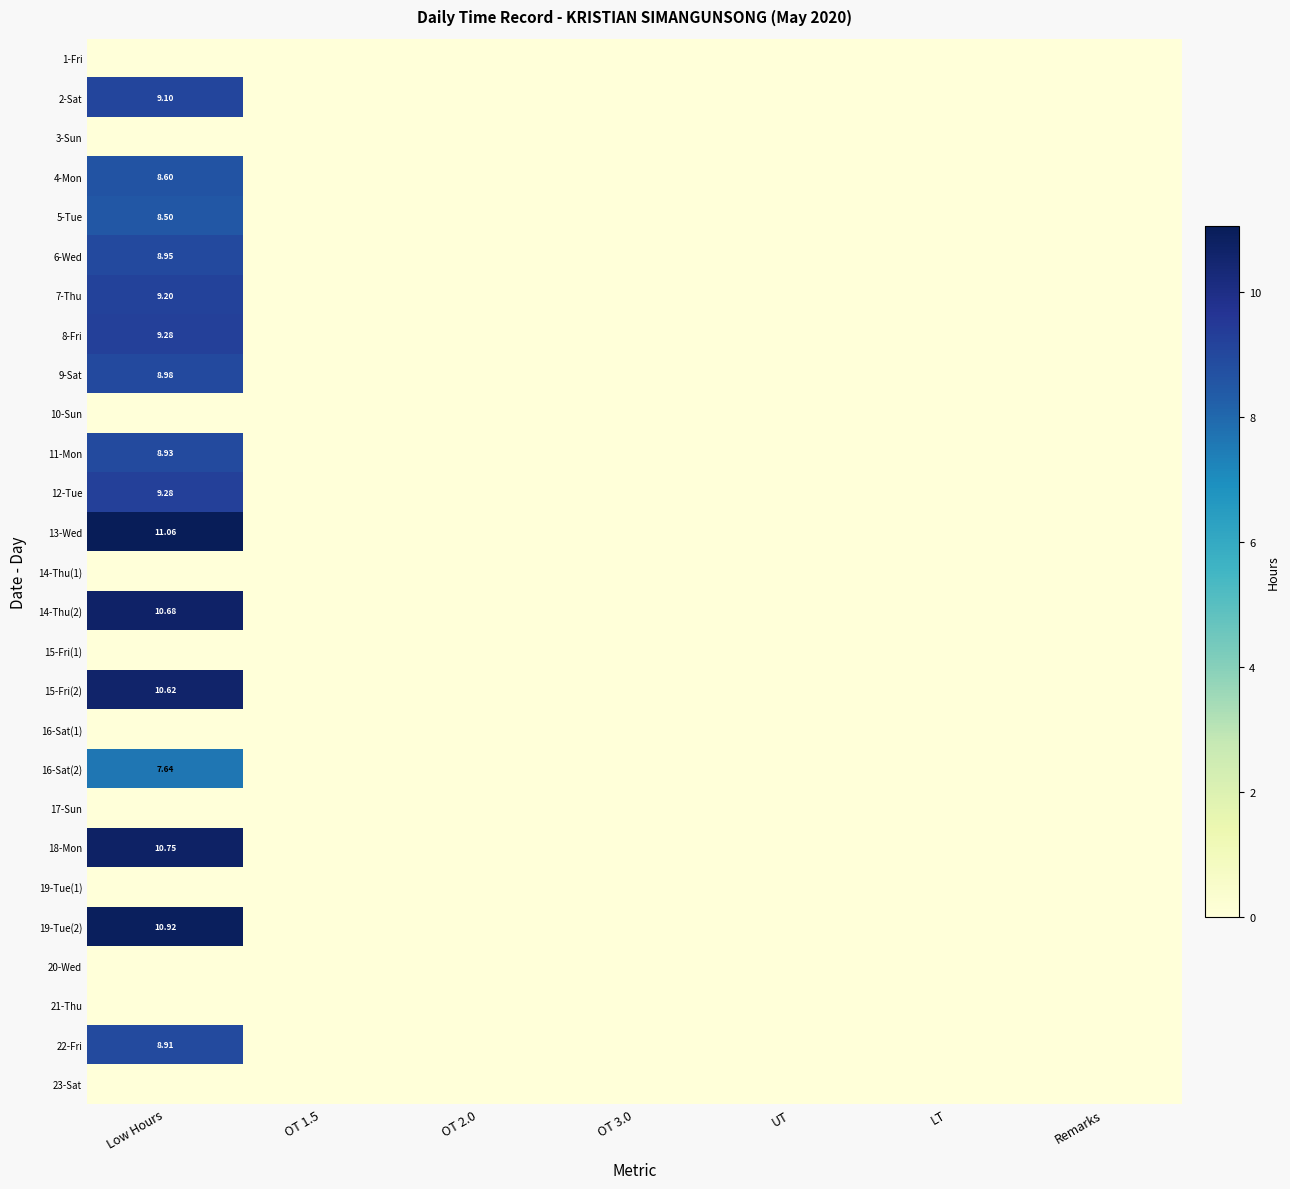

Rank the categories by 16-Sat(2) value from highest to lowest.

Low Hours, OT 1.5, OT 2.0, OT 3.0, UT, LT, Remarks